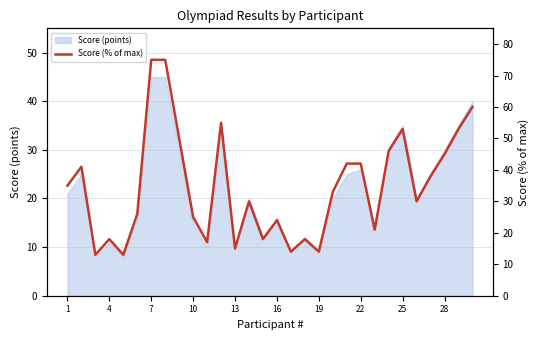

The Score (points) series shows 5.7 at 4. True or false?

False